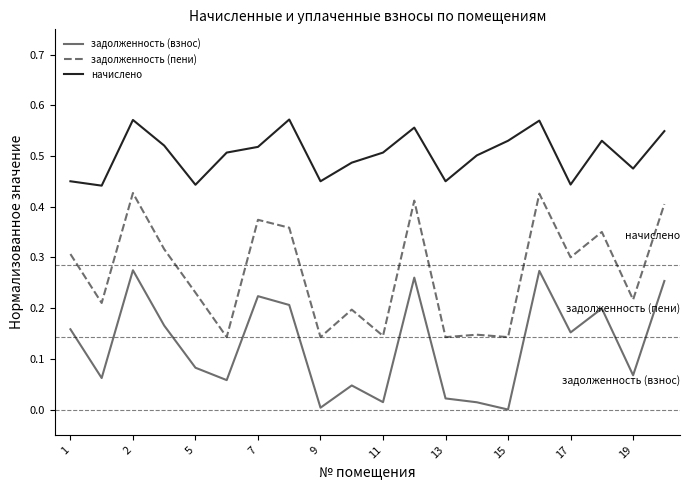

True or false: задолженность (взнос) and начислено cross at least once.

False